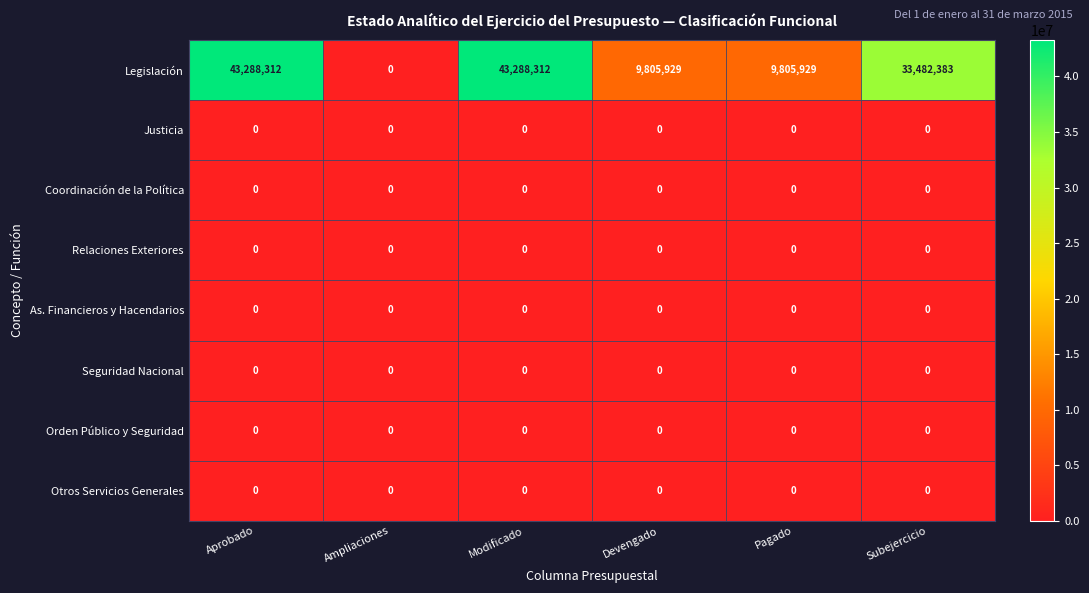

Between Aprobado and Devengado, which series saw the biggest shift?

Legislación